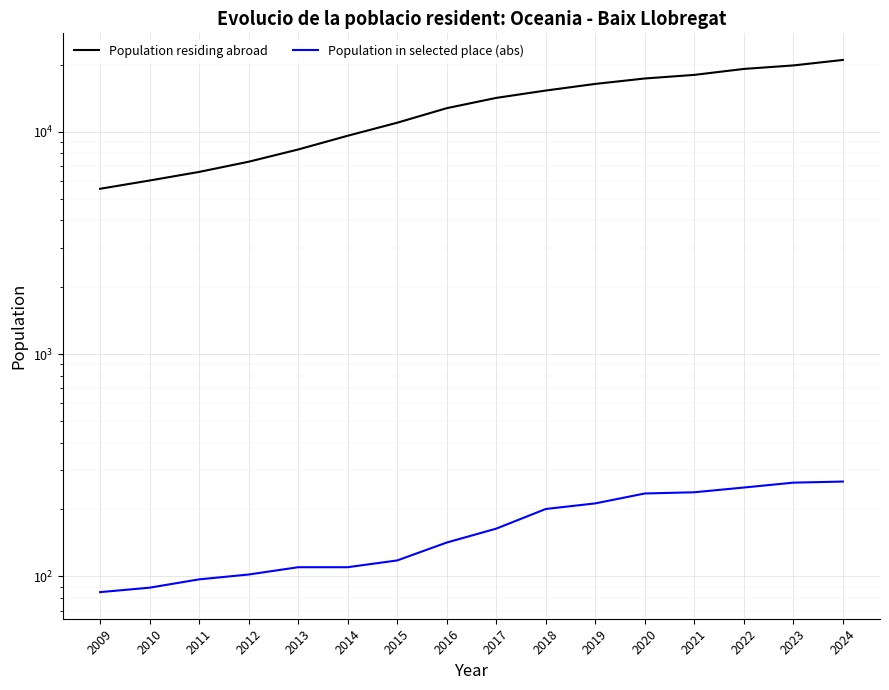

Read the Population residing abroad value at 2019.

16383